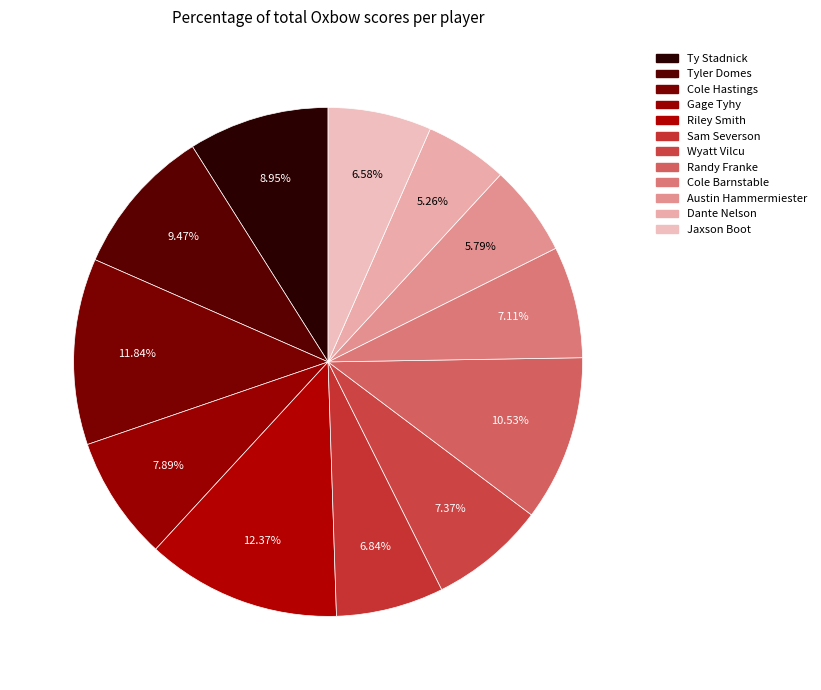

How many slices are in this pie chart?

12